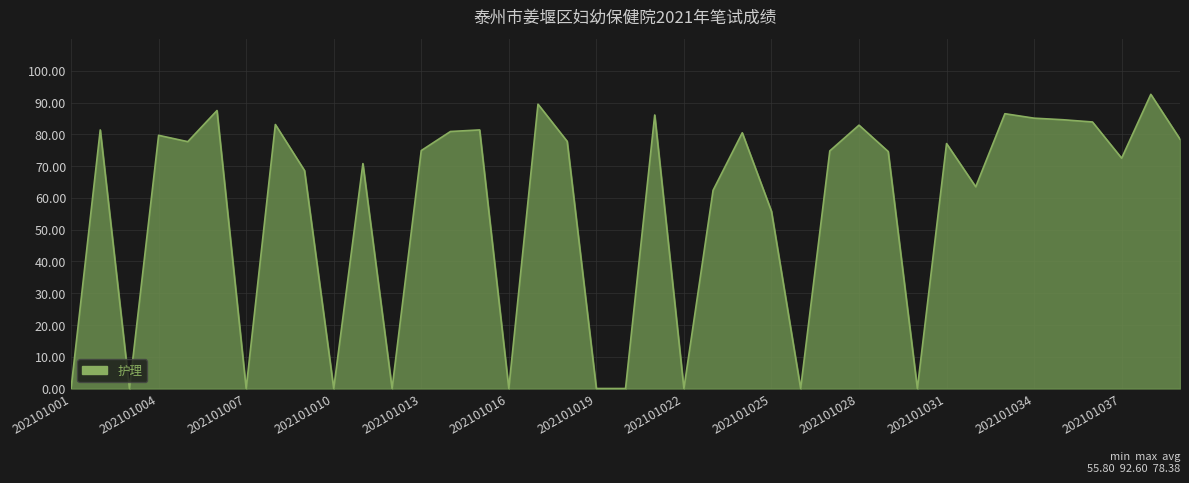

What is the average value?

56.3